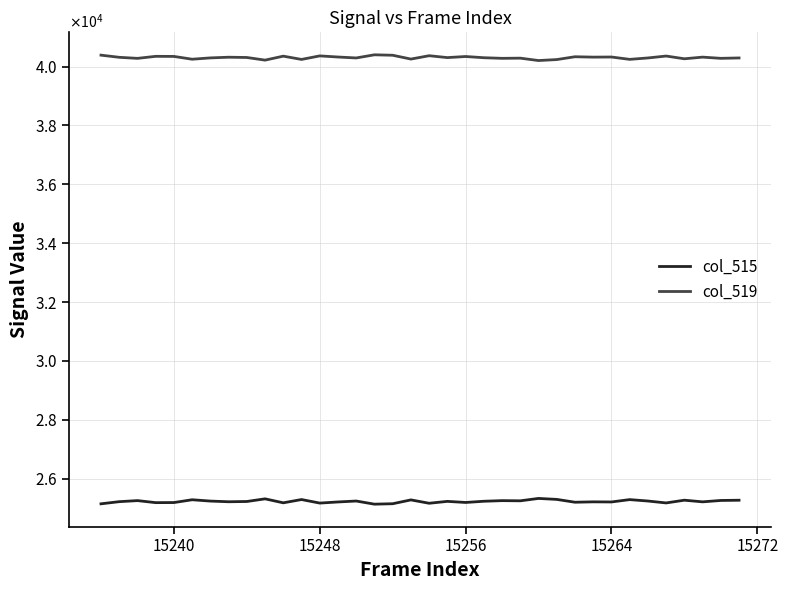

Does the chart have visible grid lines?

Yes